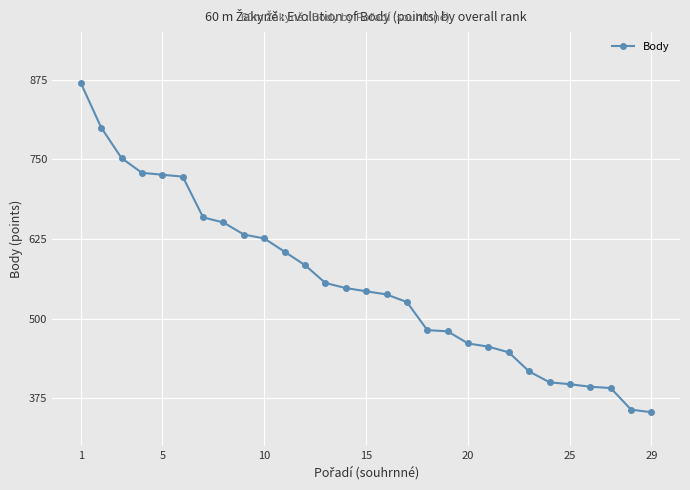

What is the value of the 9th point from the left?

632